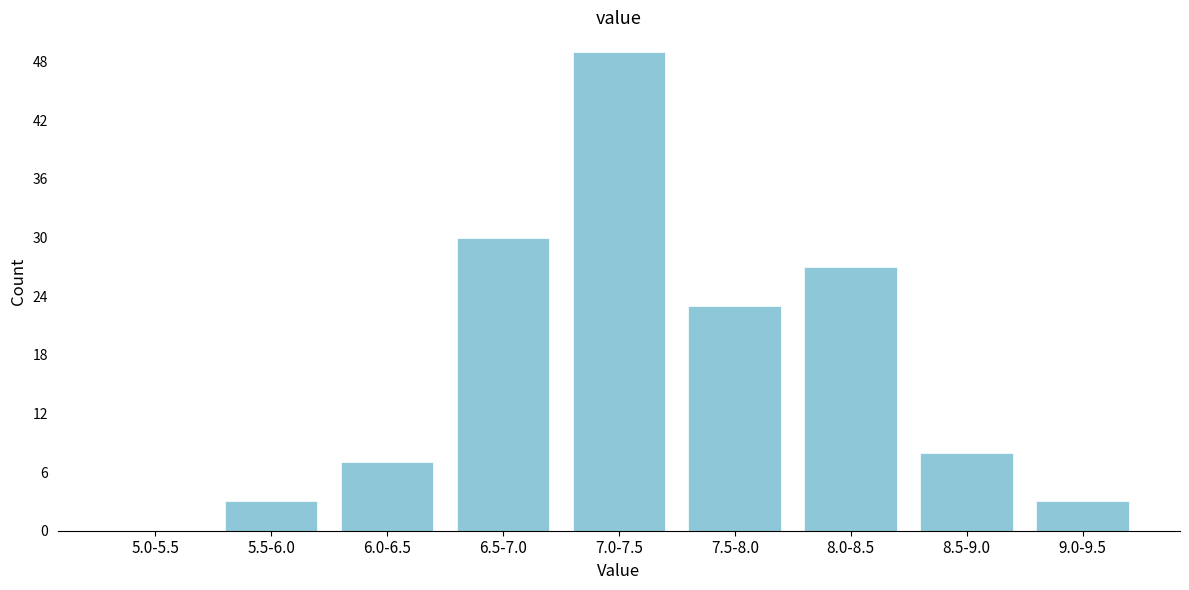

Reading left to right, list all the values displayed in this chart.

5.0-5.5=0	5.5-6.0=3	6.0-6.5=7	6.5-7.0=30	7.0-7.5=49	7.5-8.0=23	8.0-8.5=27	8.5-9.0=8	9.0-9.5=3